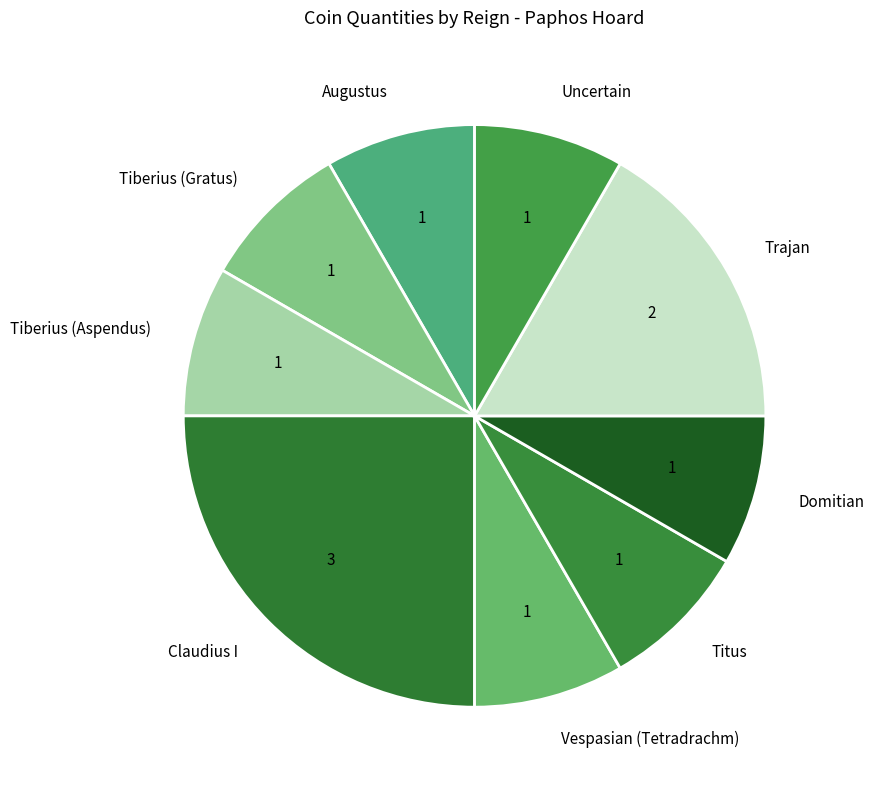

Is Trajan the majority of the pie?

No